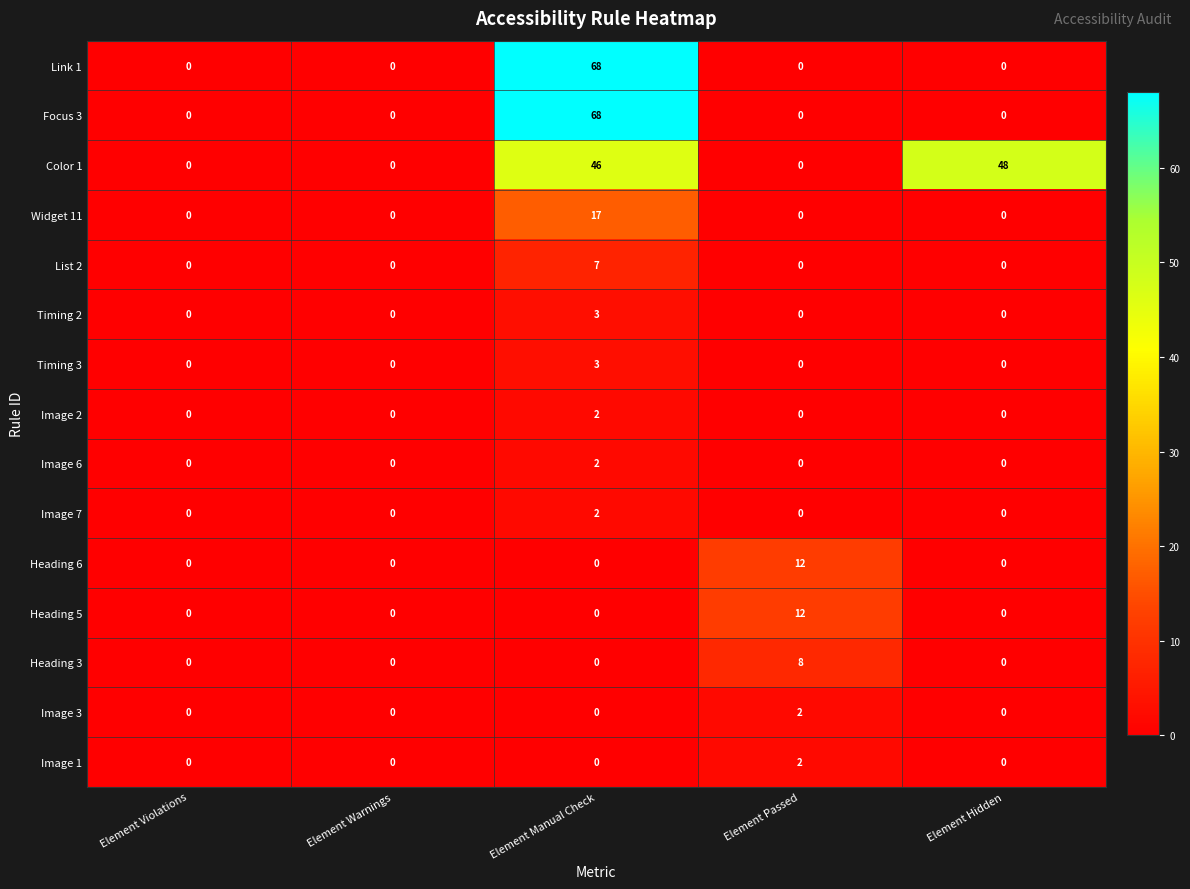

Count the Timing 3 values in the range 0 to 1.

4